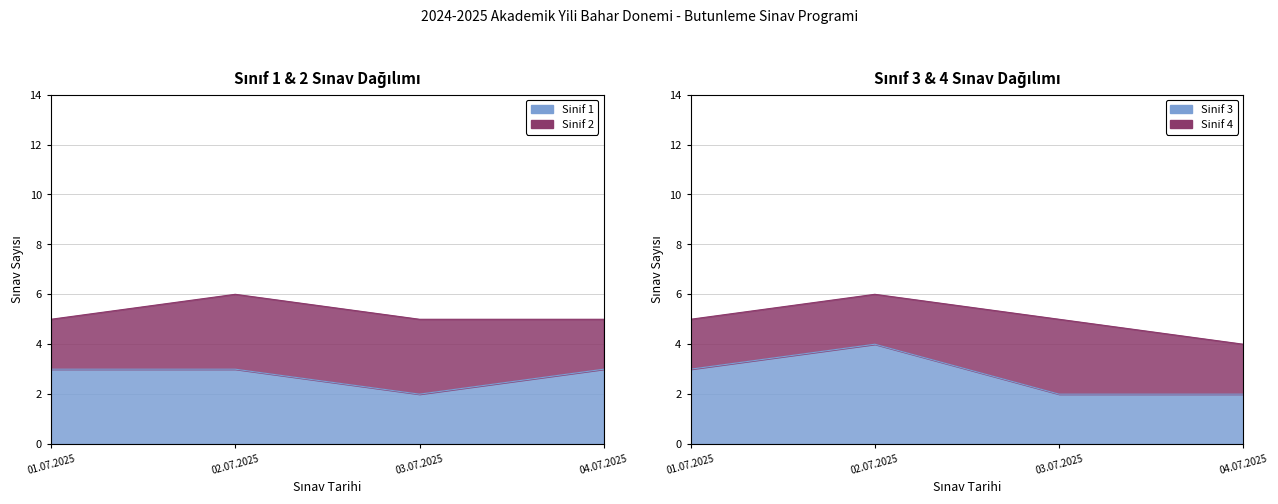

At which category is the sum across all series the highest?

02.07.2025